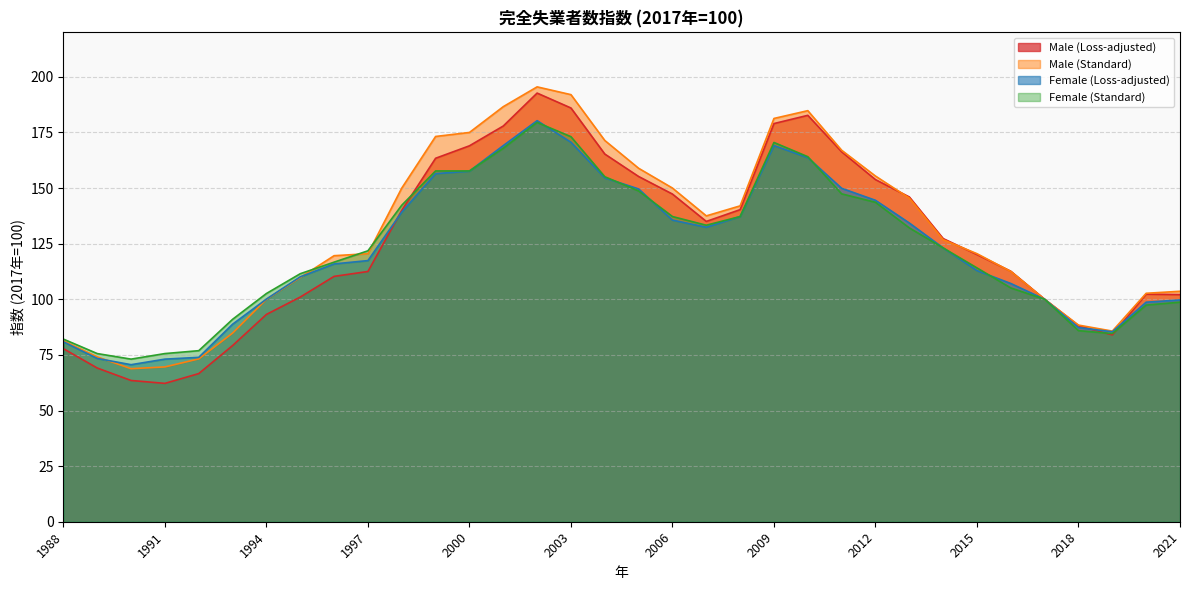

What is the spread (max minus min) of values at 1996?

9.3